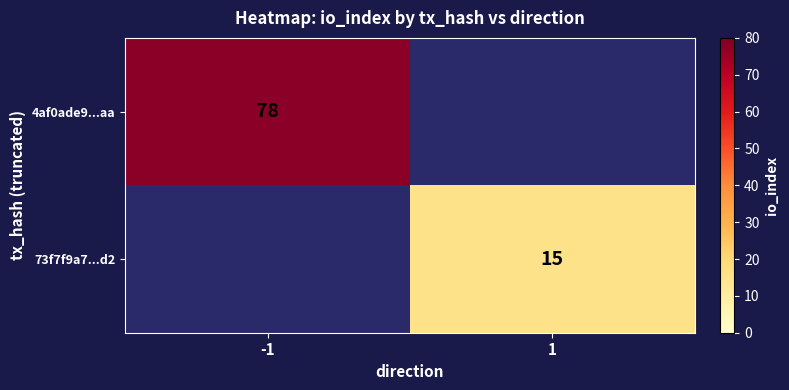

Is it true that 73f7f9a7...d2 equals 15 at 1?

True